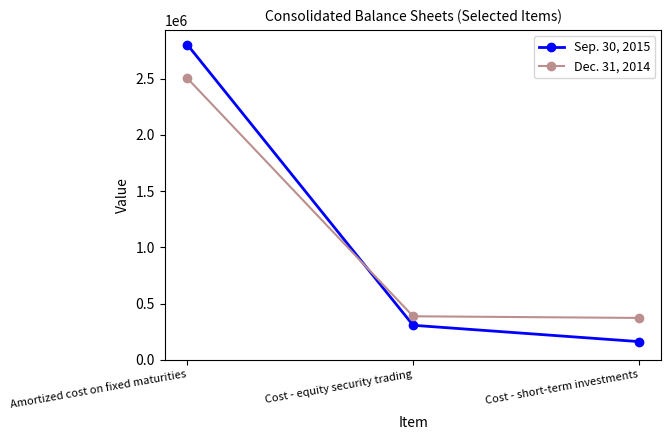

What is the maximum value for Dec. 31, 2014?

2503494